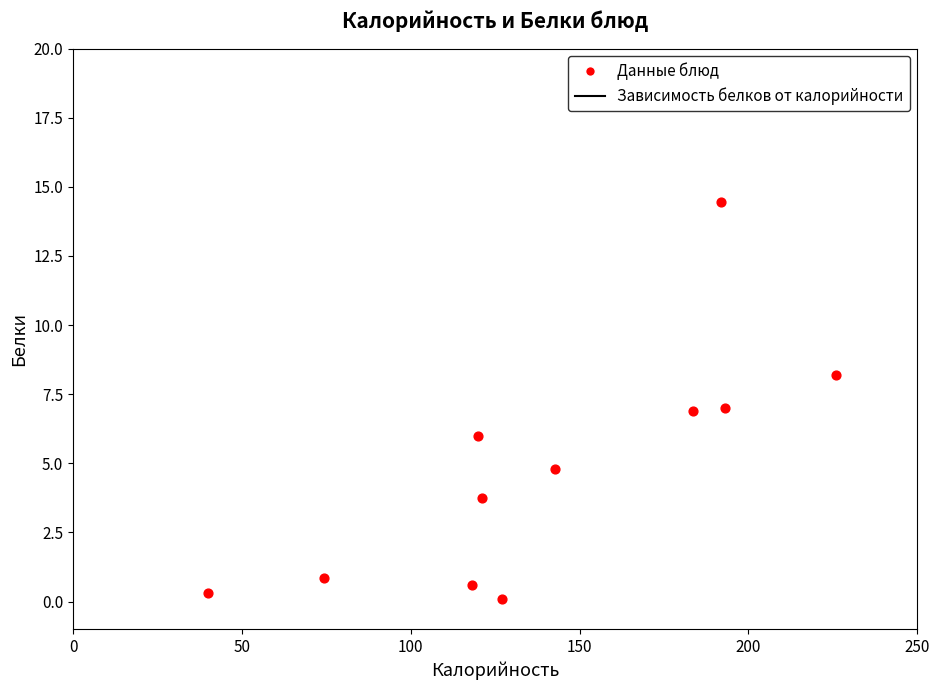

What is the range of Y values (max minus min)?

14.4